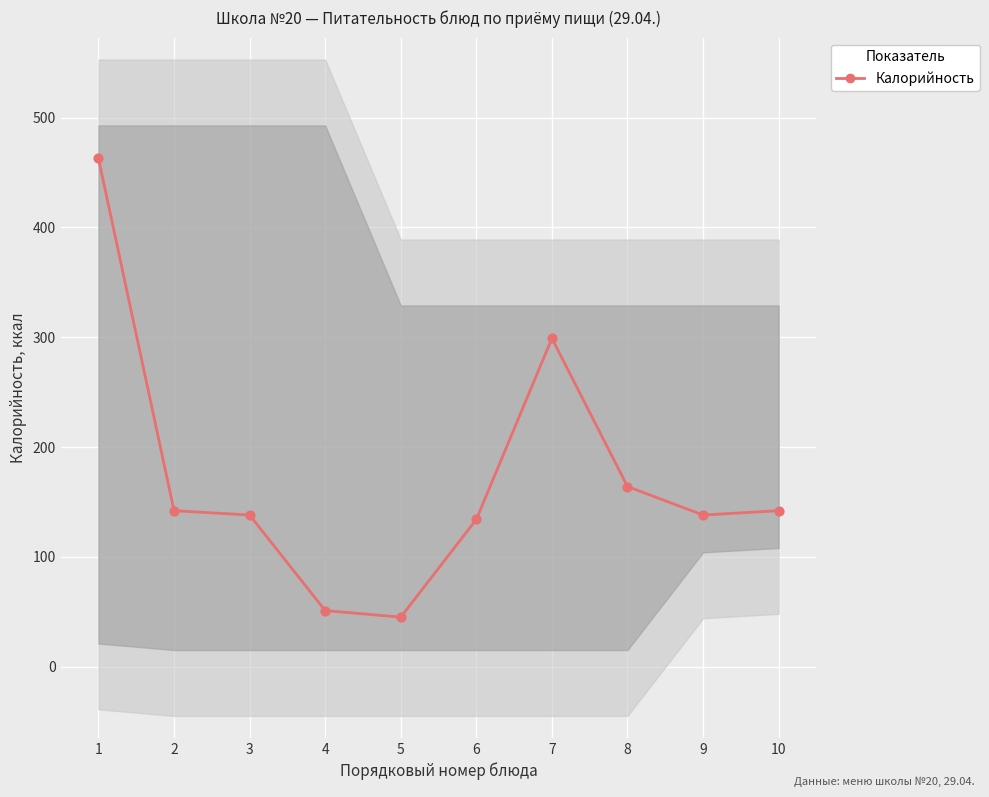

What is the change in value from 2 to 3?

-4